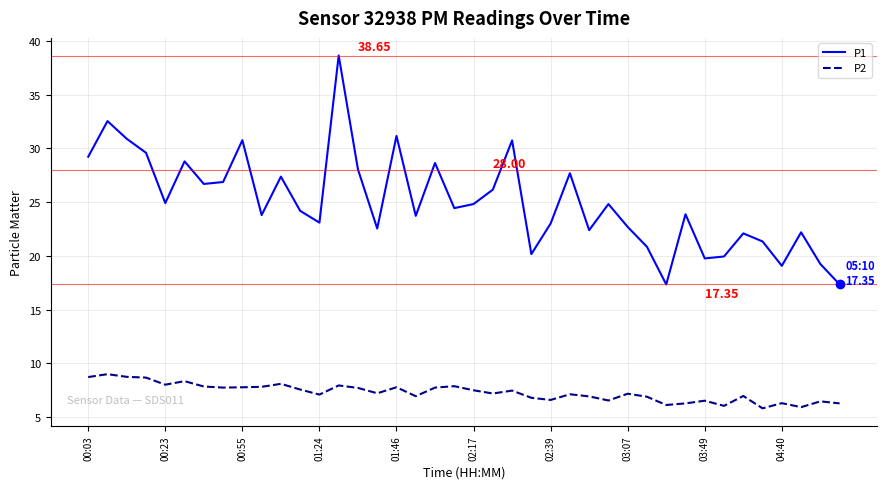

What is the difference between the maximum and minimum values in the P1 series?

21.3